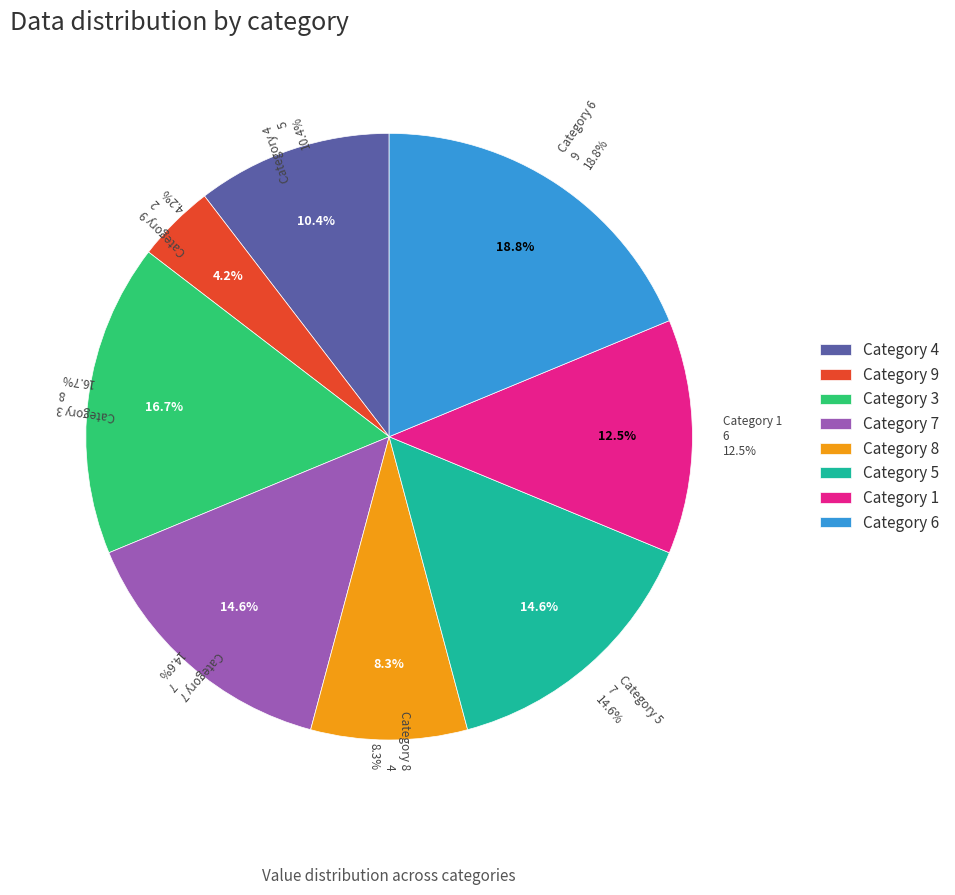

To the nearest percent, what portion does 7 represent?

15%